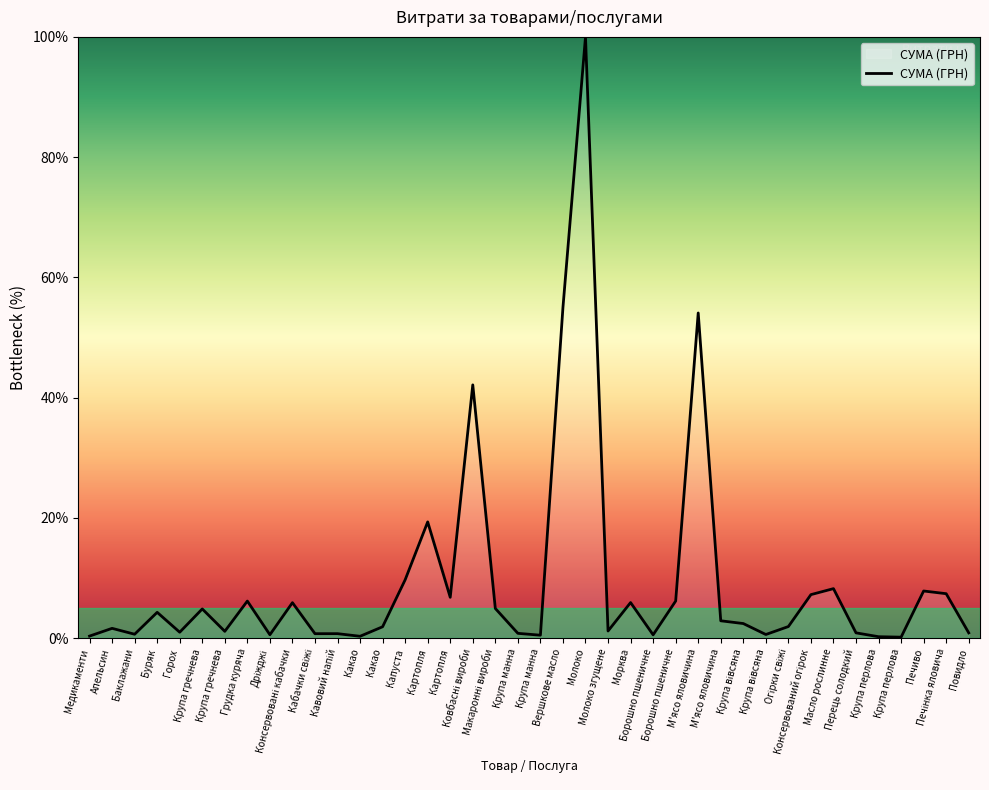

Does the chart display data point markers on the line(s)?

No